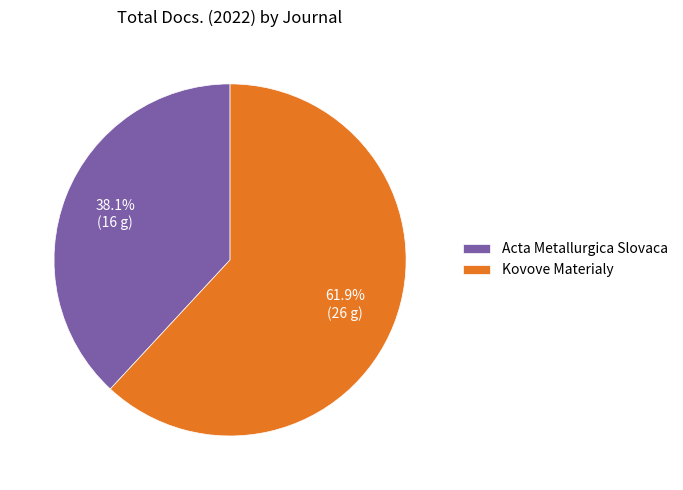

True or false: Acta Metallurgica Slovaca accounts for 38% of the total.

True